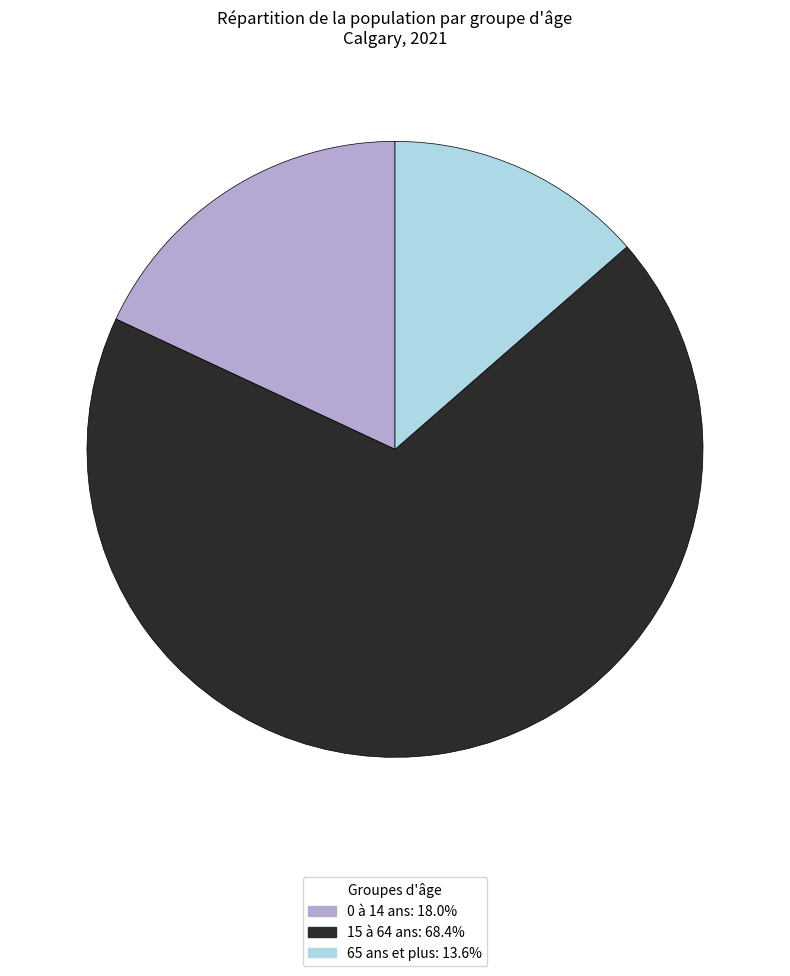

Rank the categories by value from lowest to highest.

65 ans et plus, 0 à 14 ans, 15 à 64 ans